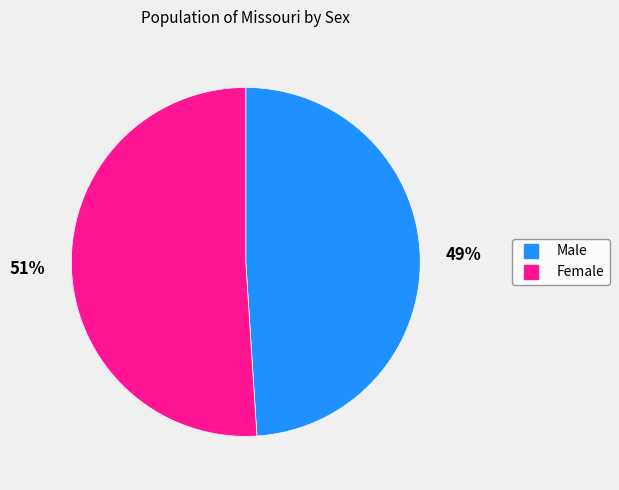

Rank the categories by value from highest to lowest.

Female, Male